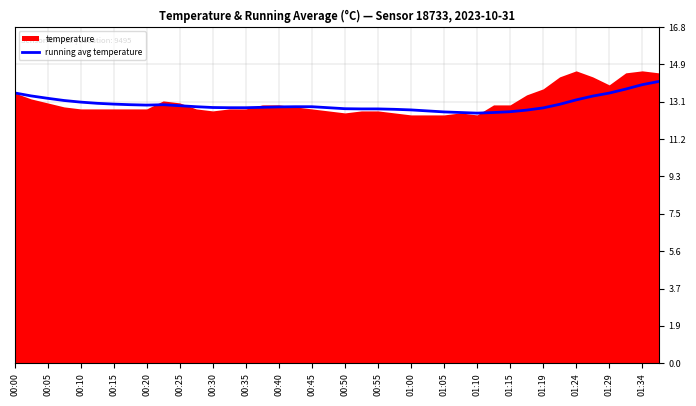

What is the maximum value for running avg temperature?

14.1